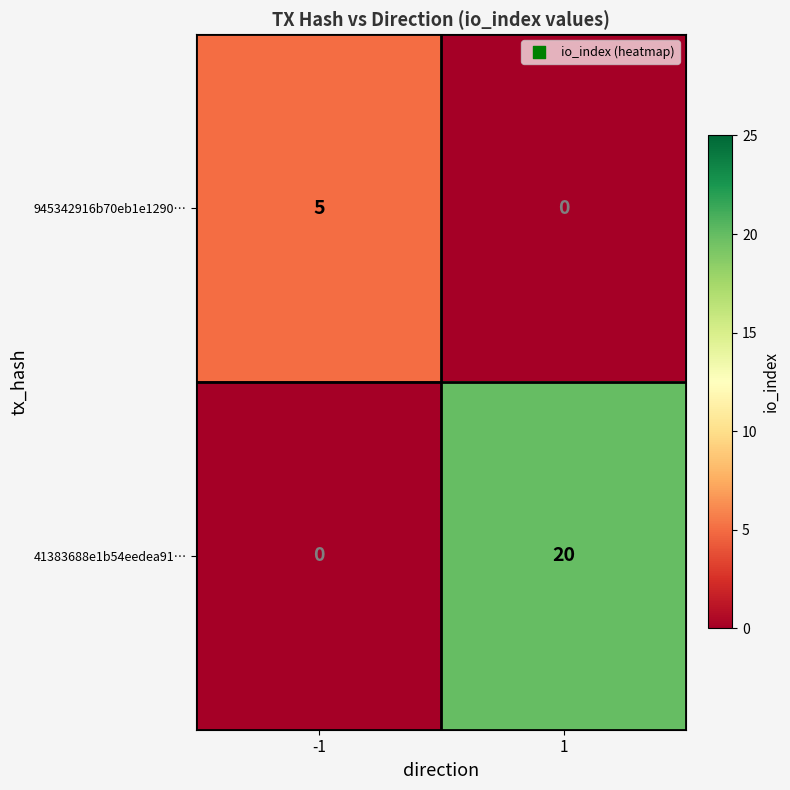

How many data points does each series have?

2